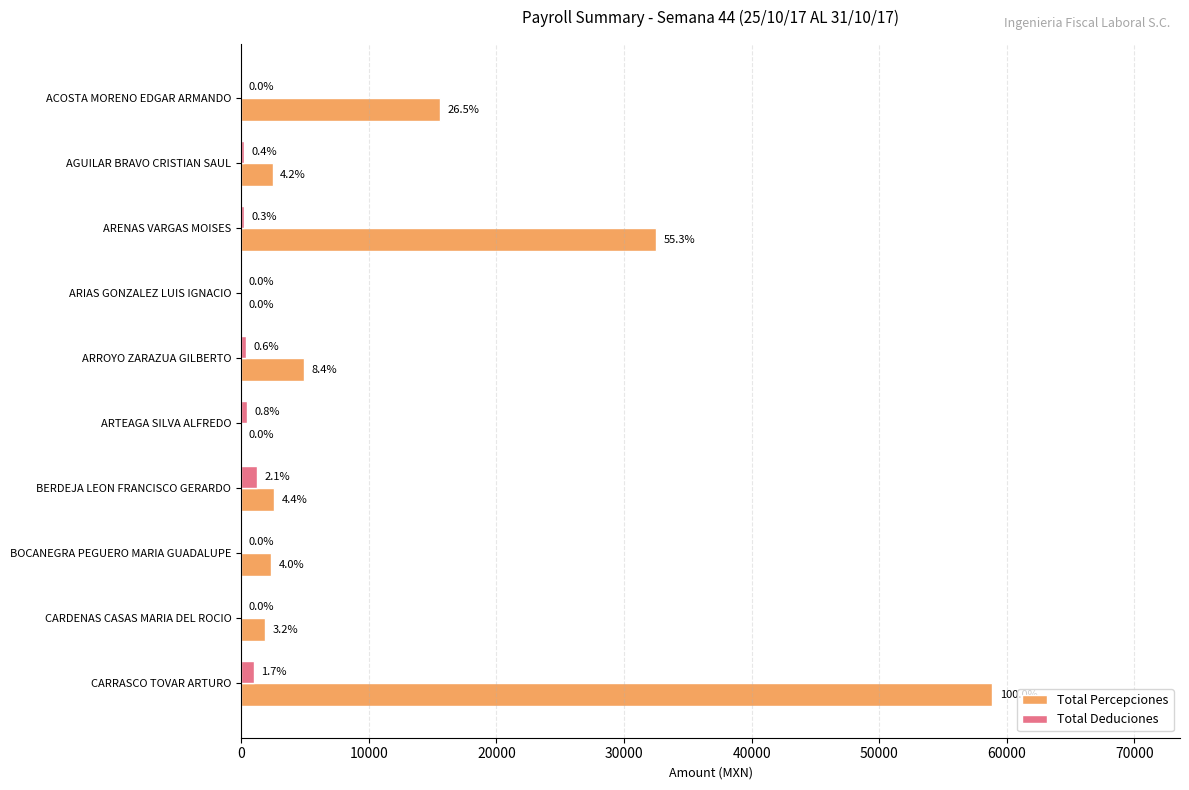

What is the value of the Total Percepciones bar at the 8th from the left?

2362.2